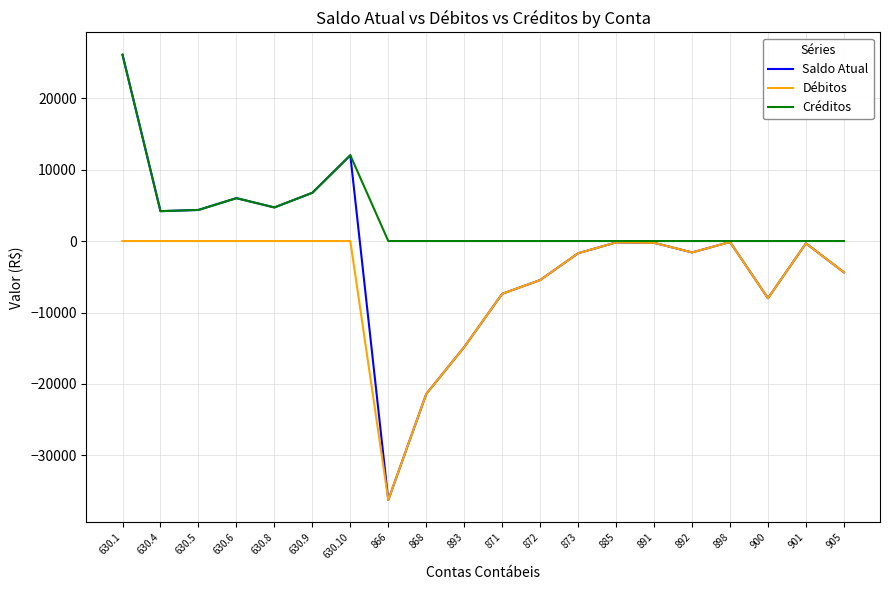

Which series has the largest total across all categories?

Créditos